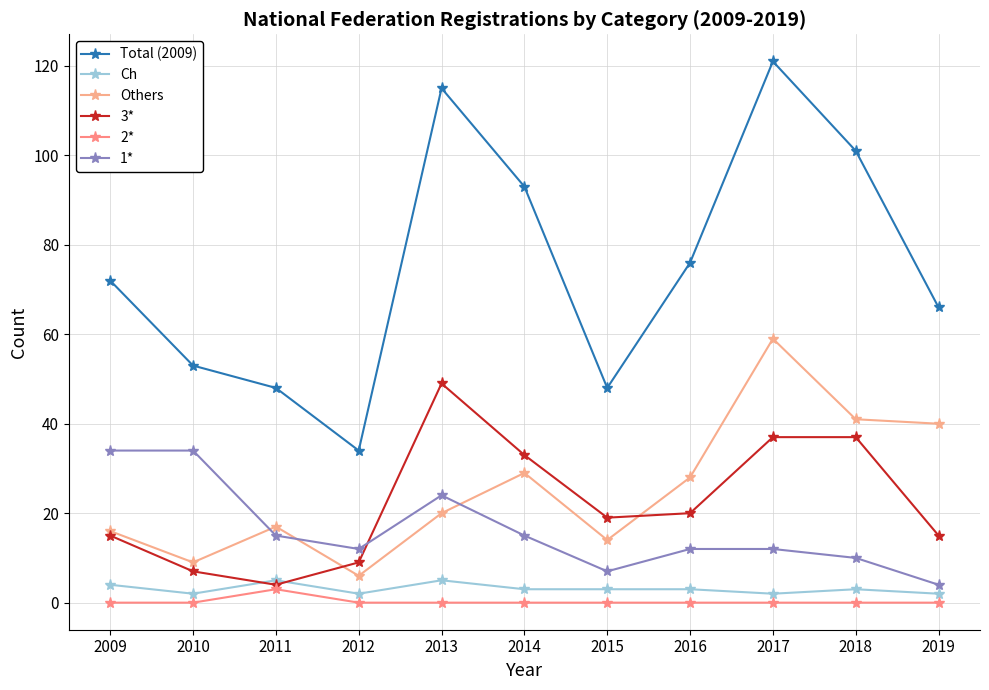

Which label corresponds to the largest value in the chart?

2017